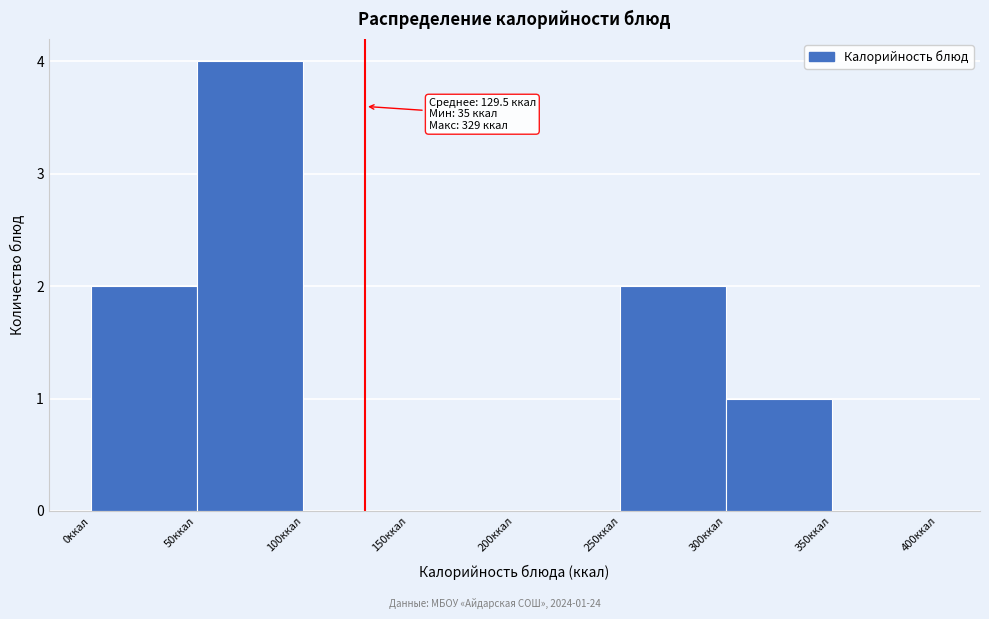

Which range on the x-axis has the tallest bar?

50 to 100